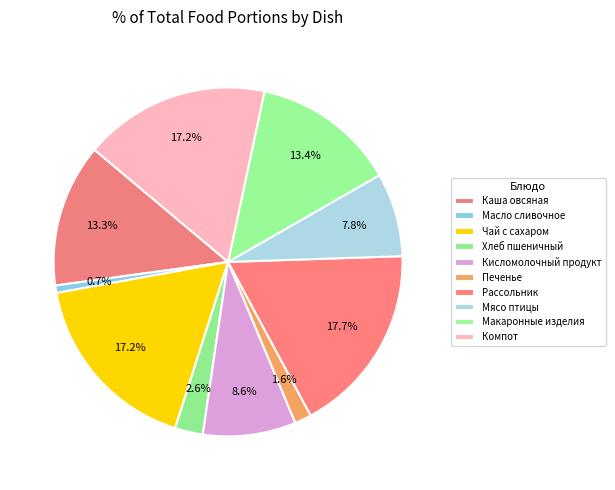

Is Макаронные изделия the majority of the pie?

No